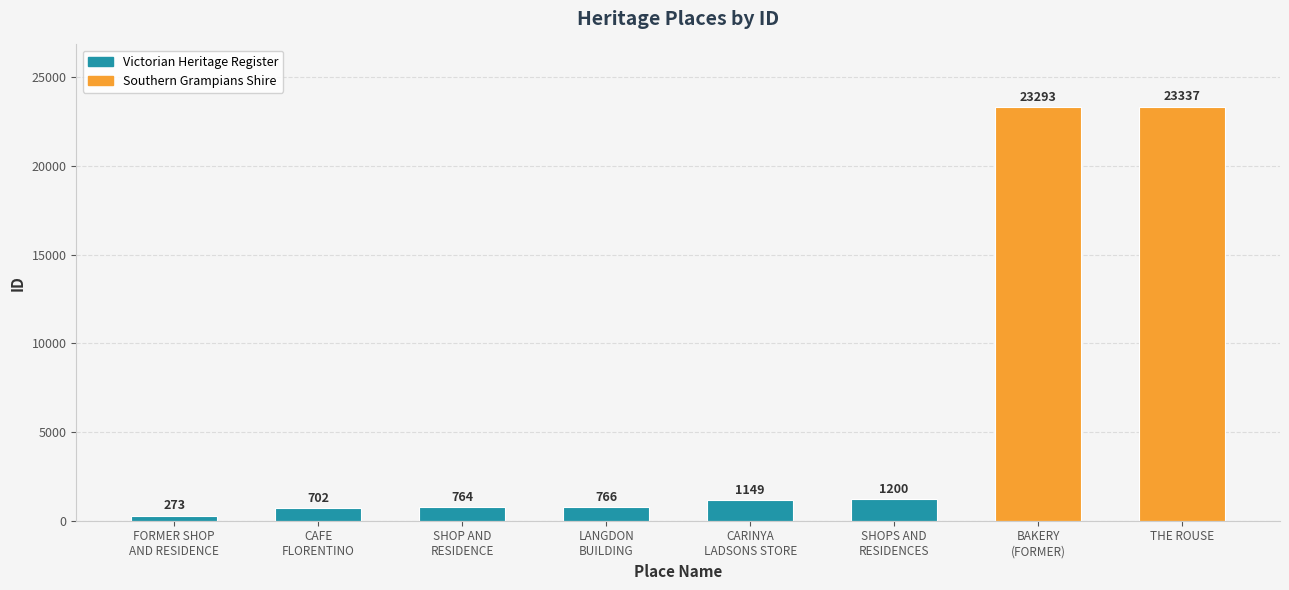

What is the sum of the values at SHOP AND
RESIDENCE and LANGDON
BUILDING?

1530